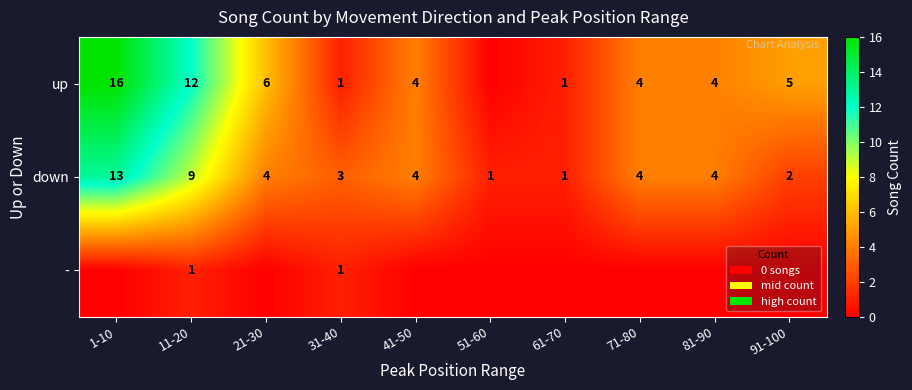

At which label does down reach its peak?

1-10